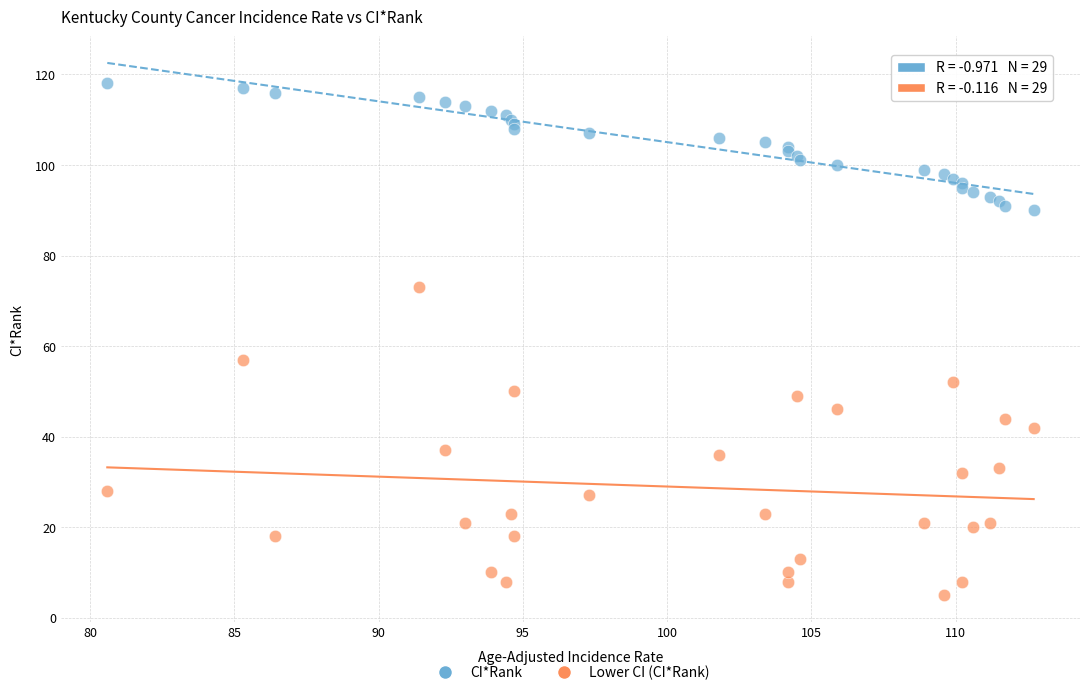

Which series reaches the maximum Y coordinate?

CI*Rank